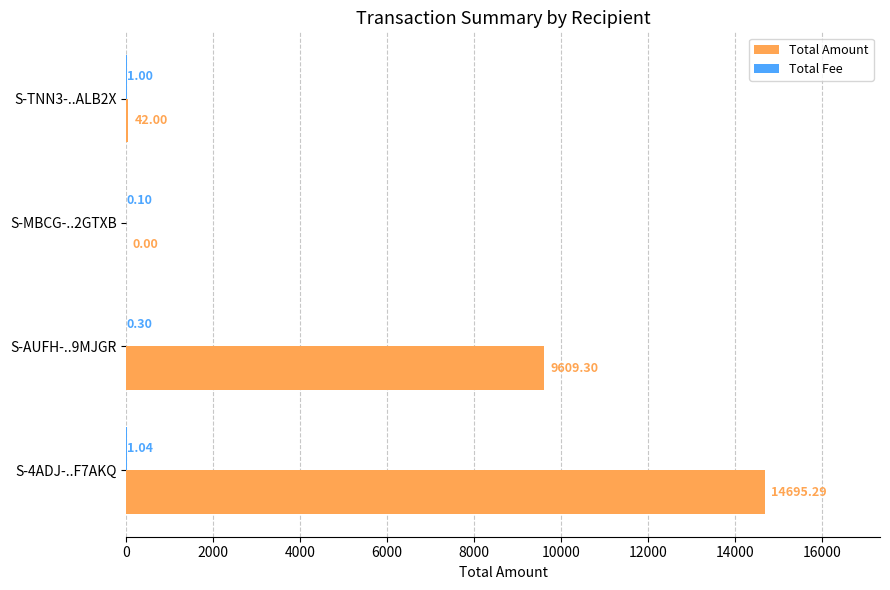

Between S-4ADJ-..F7AKQ and S-TNN3-..ALB2X, which series saw the biggest shift?

Total Amount